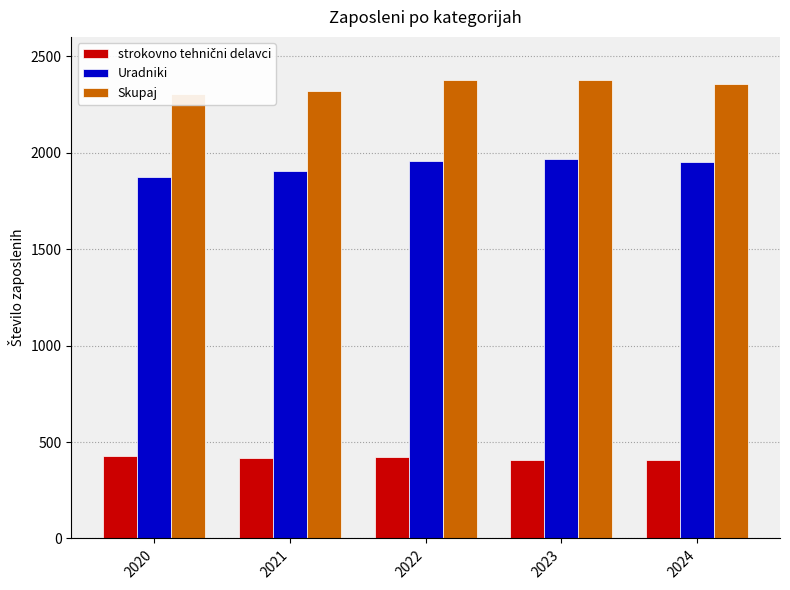

The value of Uradniki at 2022 is 1958. True or false?

True